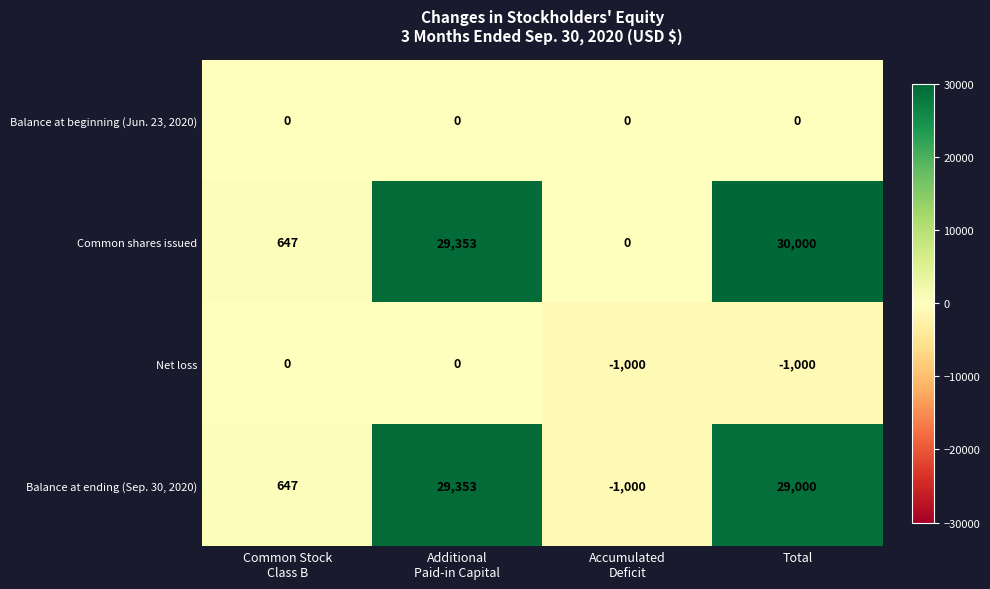

Which series has the widest spread of values?

Balance at ending (Sep. 30, 2020)